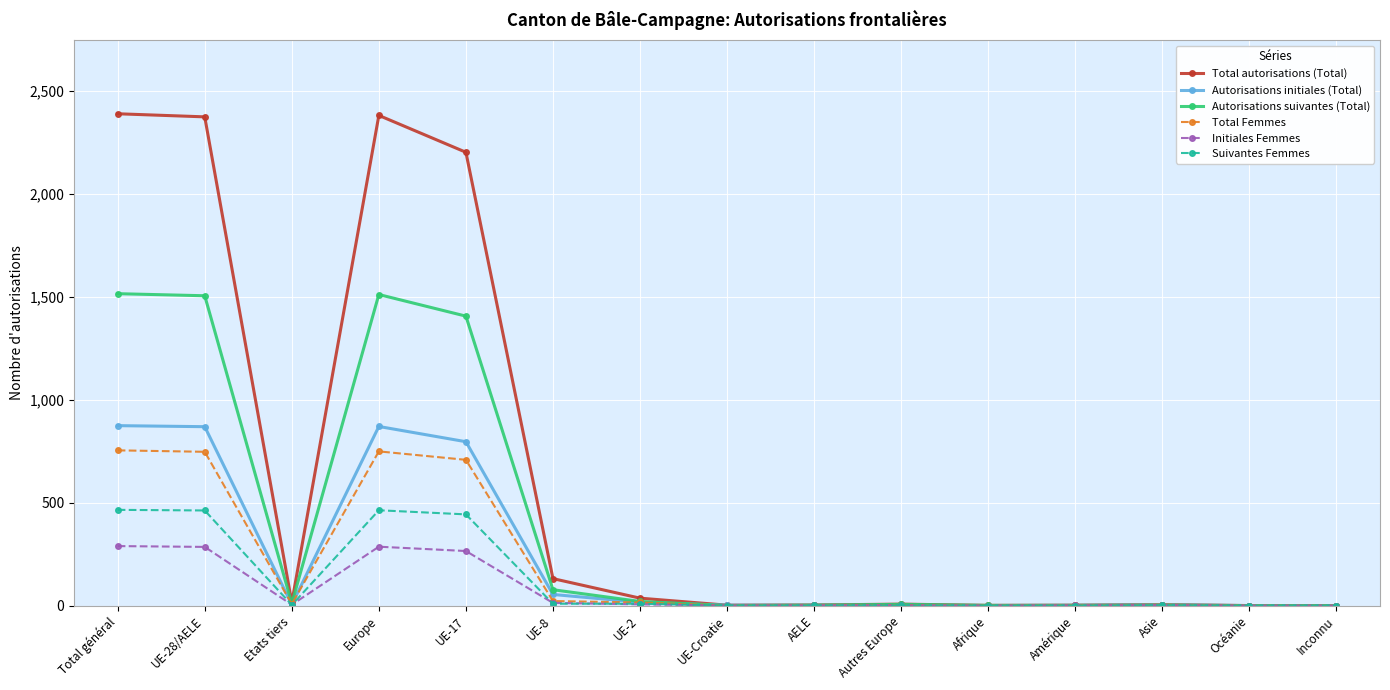

How many data points in Autorisations suivantes (Total) are less than 6?

7